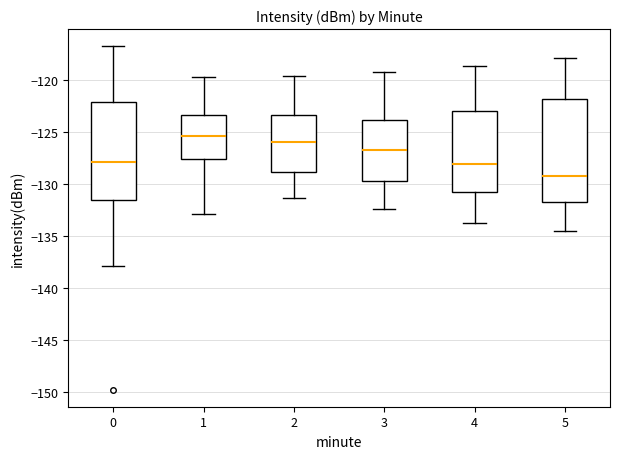

Where does the upper whisker of the box at x = 4 end on the y-axis? The values are not printed on the chart, so give them approximately, as read against the axis.

-118.5